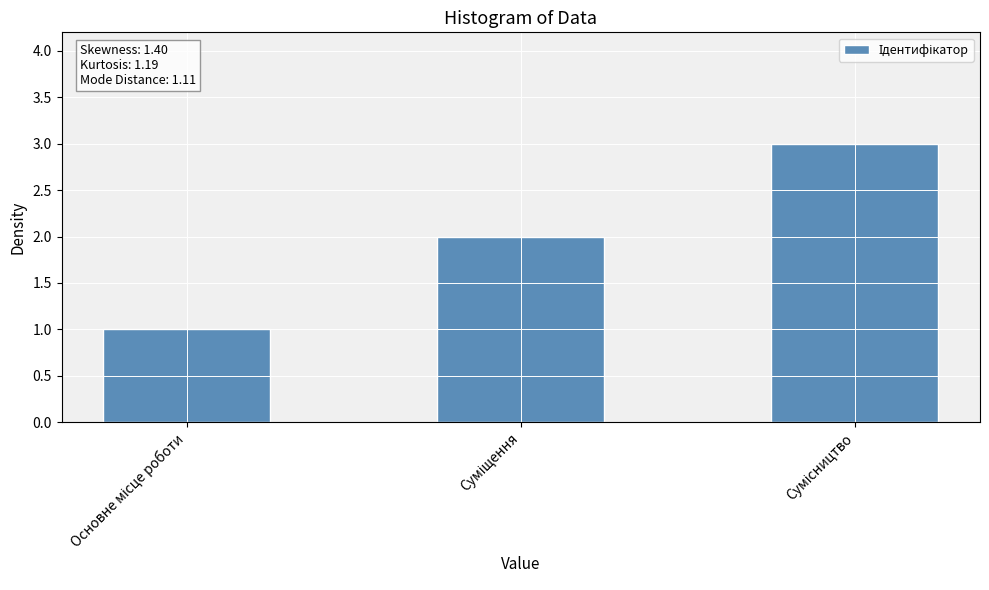

What is the maximum value shown in the chart?

3